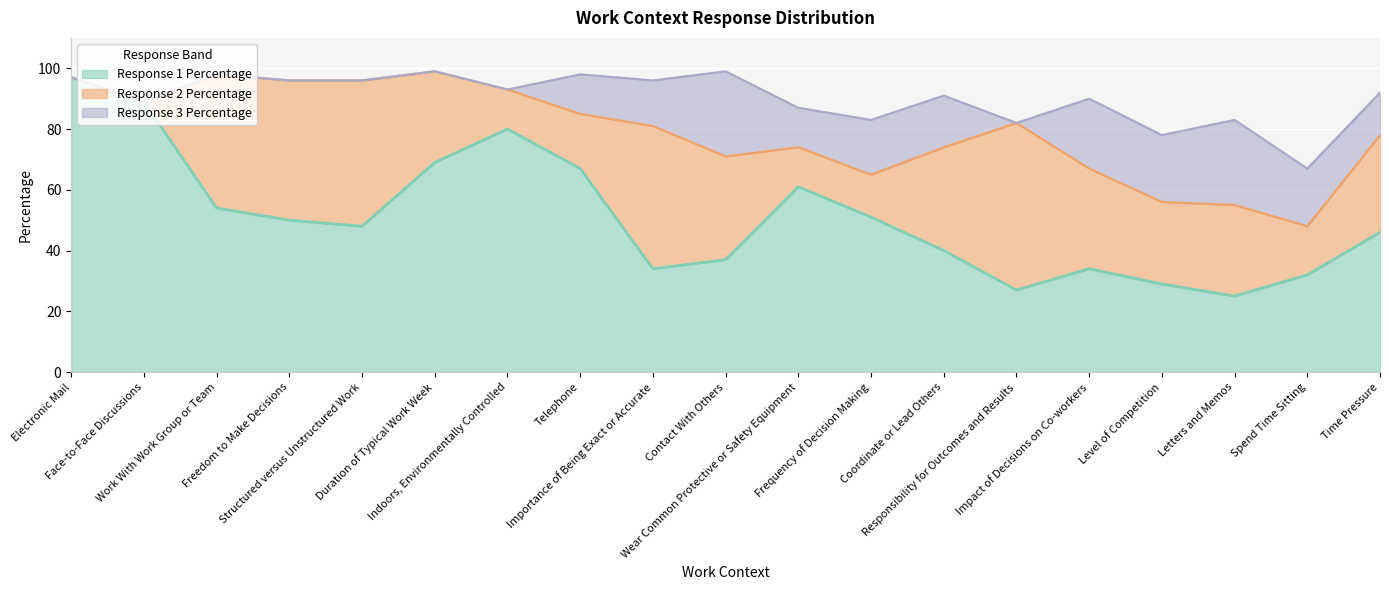

Which category has the lowest value across all series?

Electronic Mail